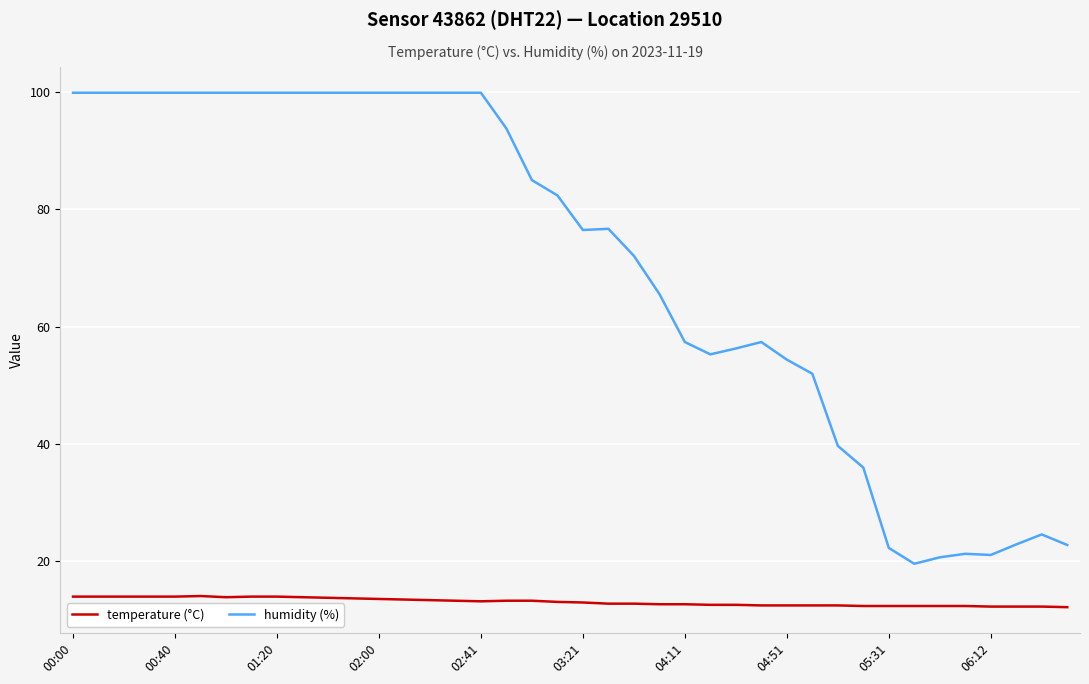

Which series has the widest spread of values?

humidity (%)